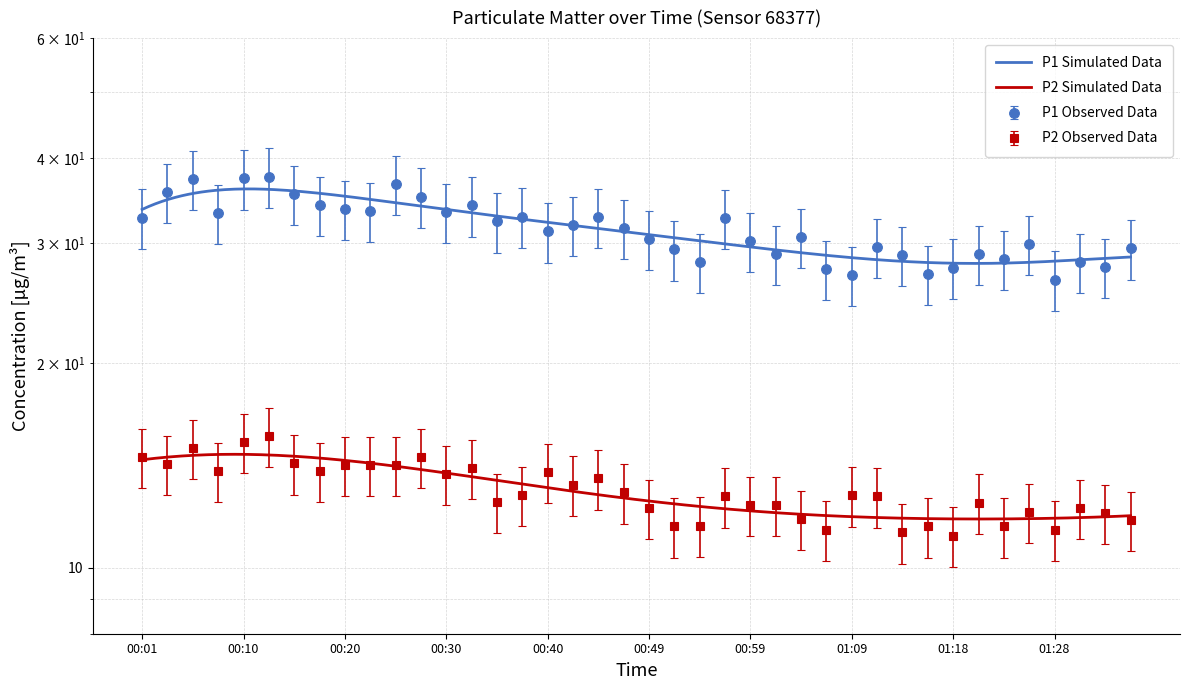

Which series has the largest total across all categories?

P1